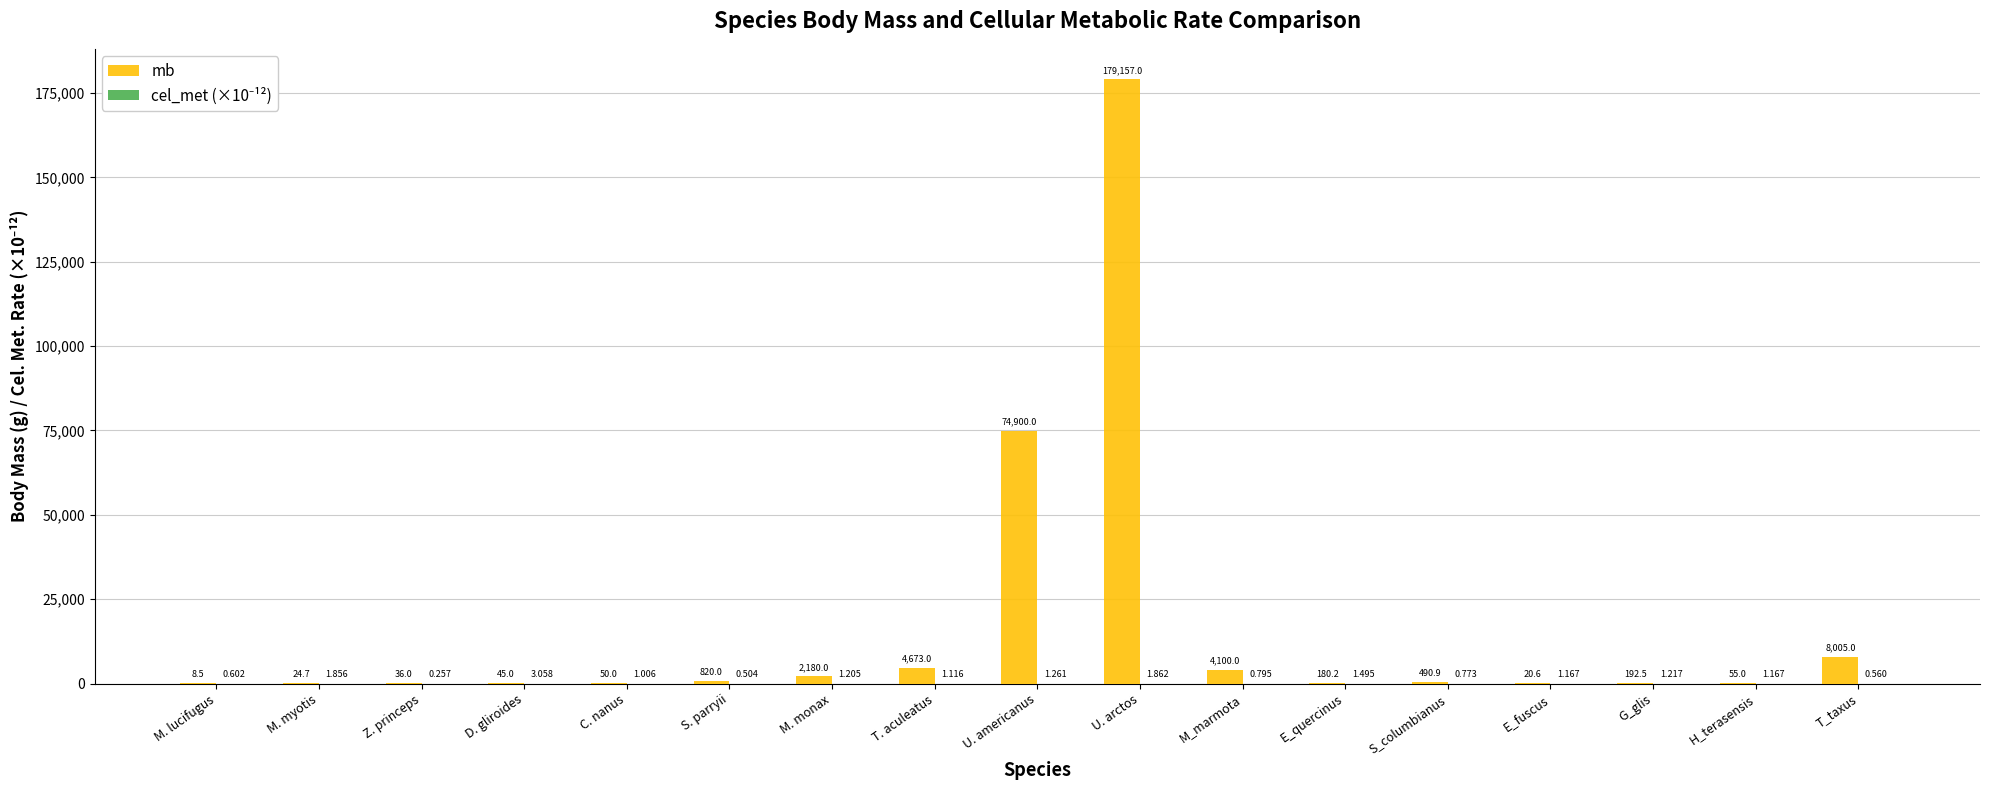

Between D. gliroides and S. parryii, which series saw the biggest shift?

mb